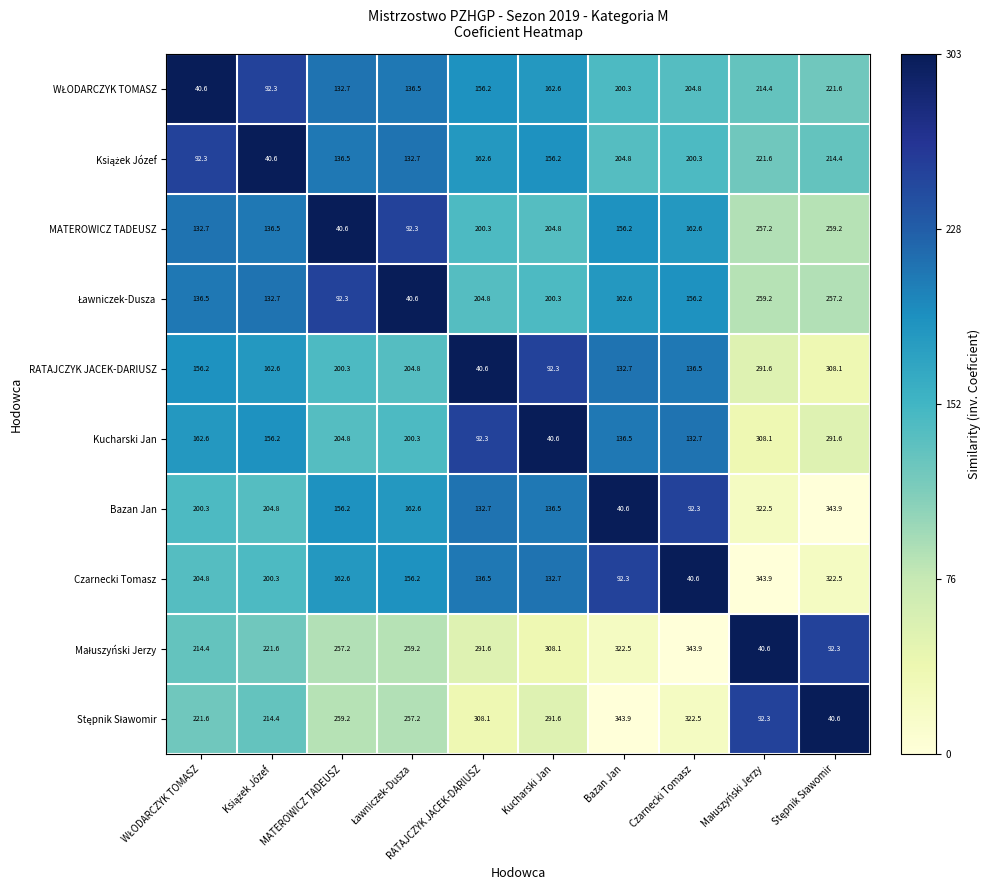

Where is MATEROWICZ TADEUSZ nearest to the value 149?

Bazan Jan